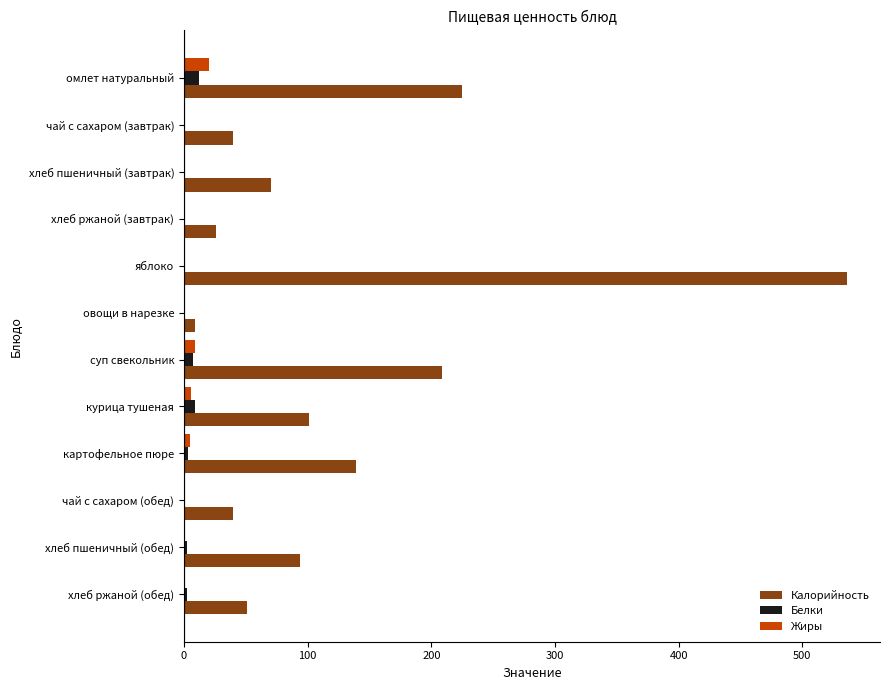

What is the sum of all Калорийность values?

1540